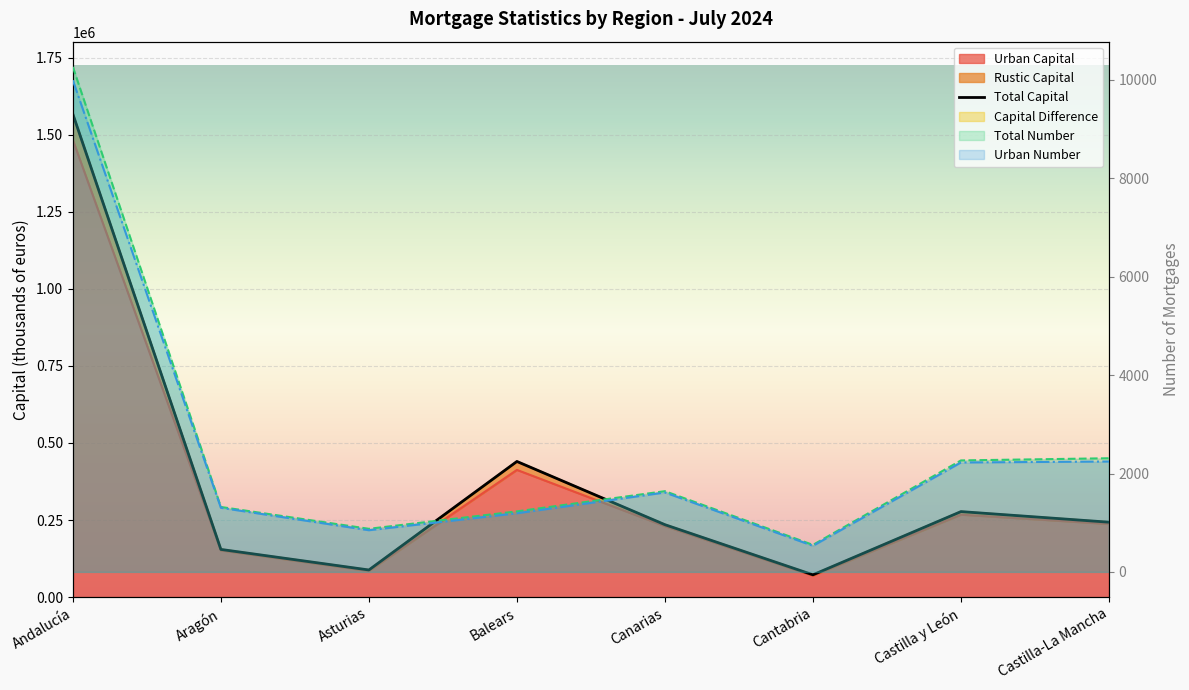

How many lines are shown in the chart?

5